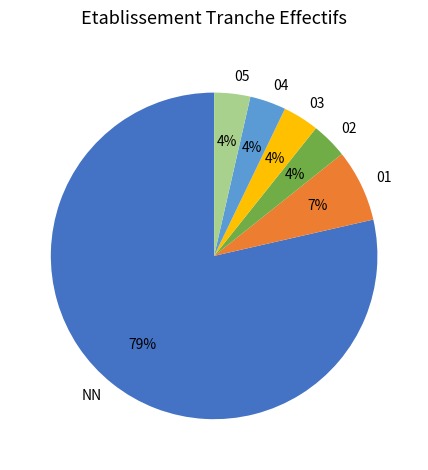

How many slices are in this pie chart?

6